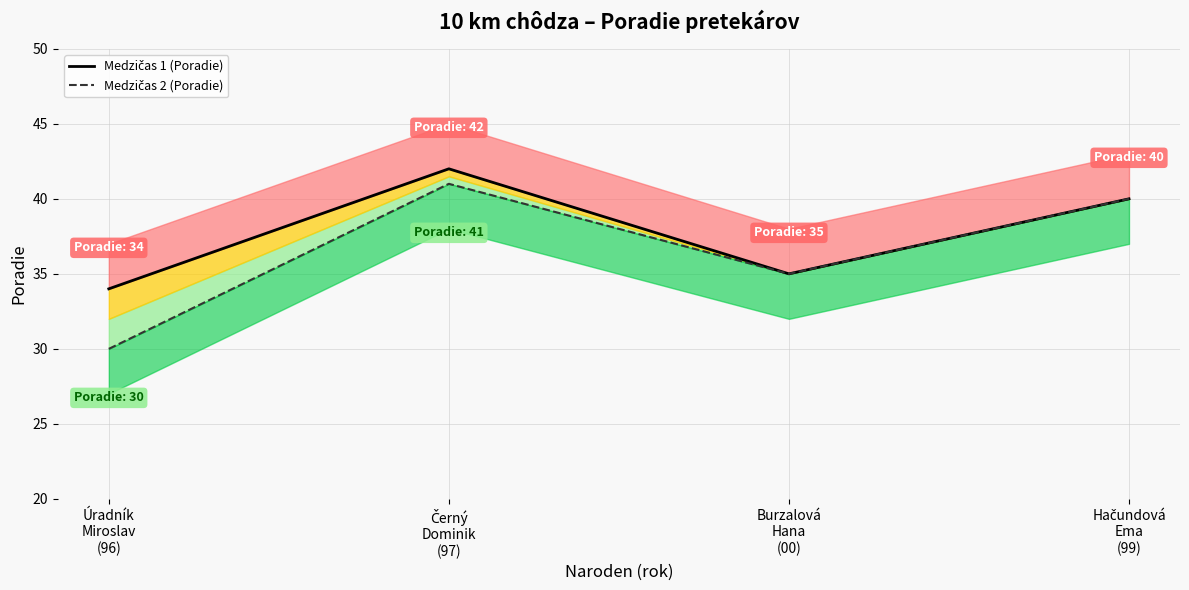

True or false: Medzičas 1 (Poradie) and Medzičas 2 (Poradie) cross at least once.

False